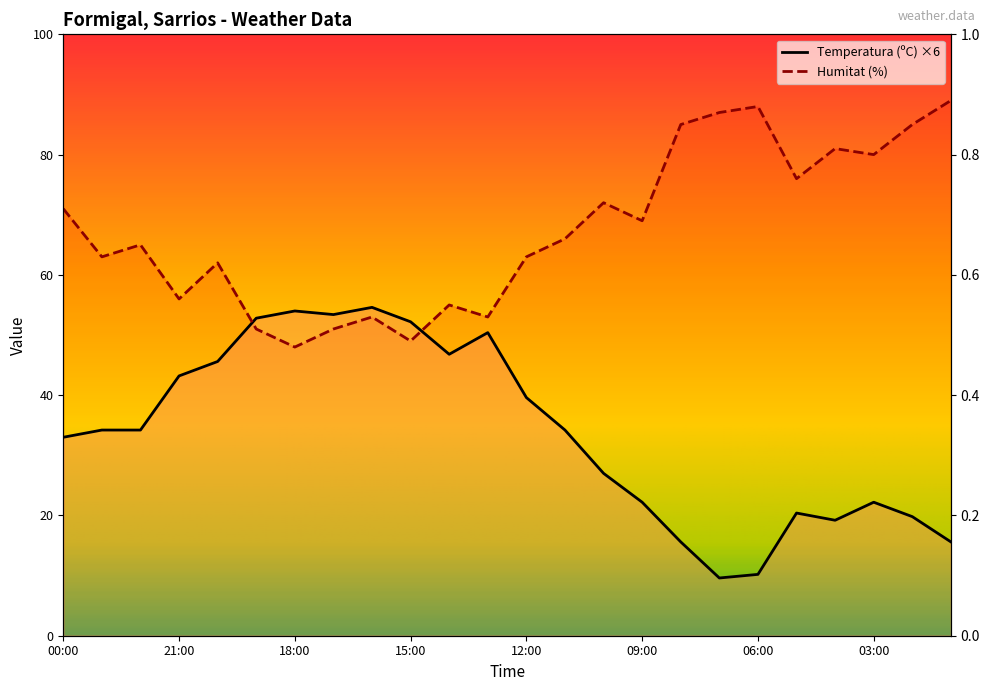

Which category has the lowest value in the Humitat (%) series?

18:00